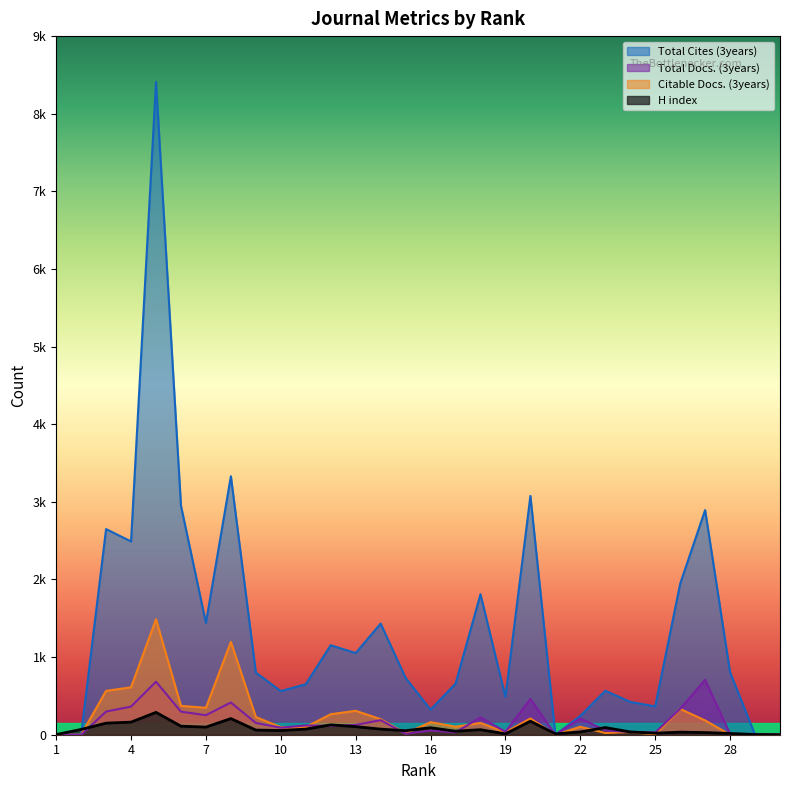

What are all the series names shown in the legend?

Total Cites (3years), Total Docs. (3years), Citable Docs. (3years), H index